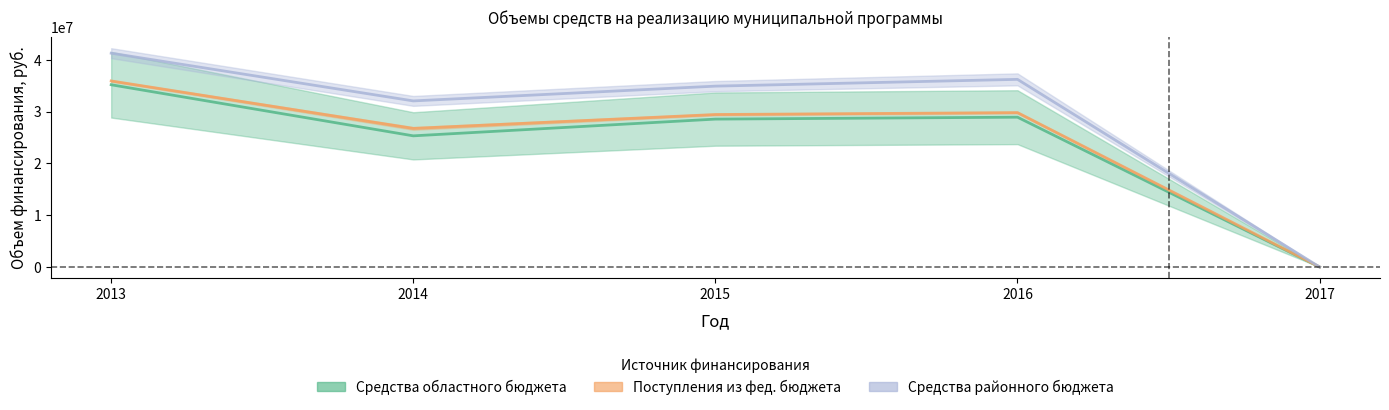

Does the chart display data point markers on the line(s)?

No